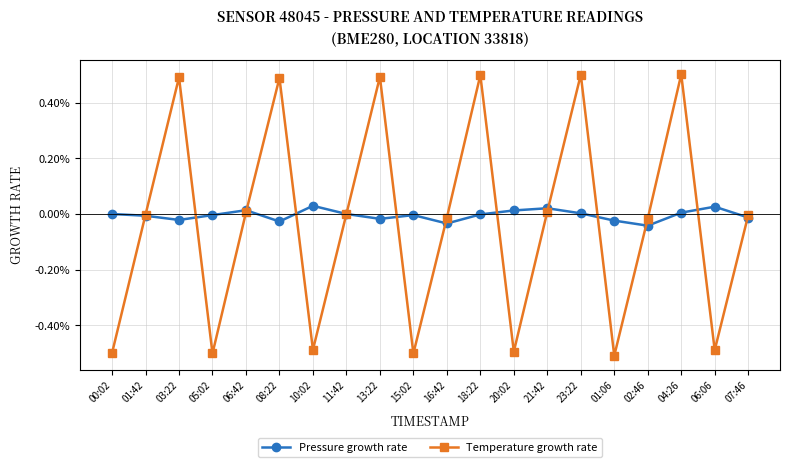

Rank the series at 20:02 from lowest to highest value.

Temperature growth rate, Pressure growth rate